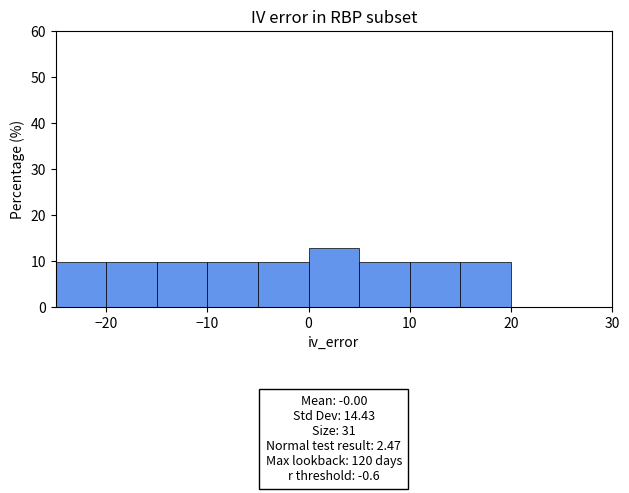

Which range on the x-axis has the tallest bar?

0 to 5